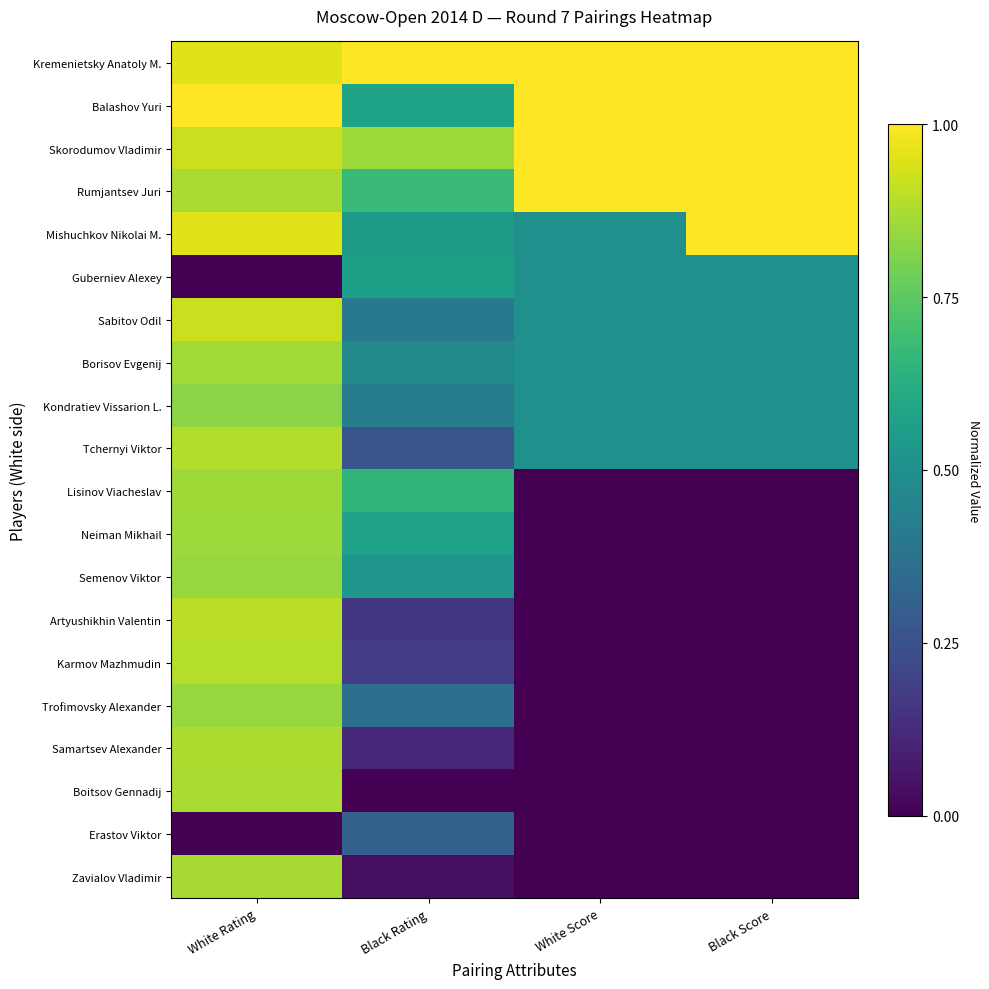

At how many categories does at least one series exceed 0?

4